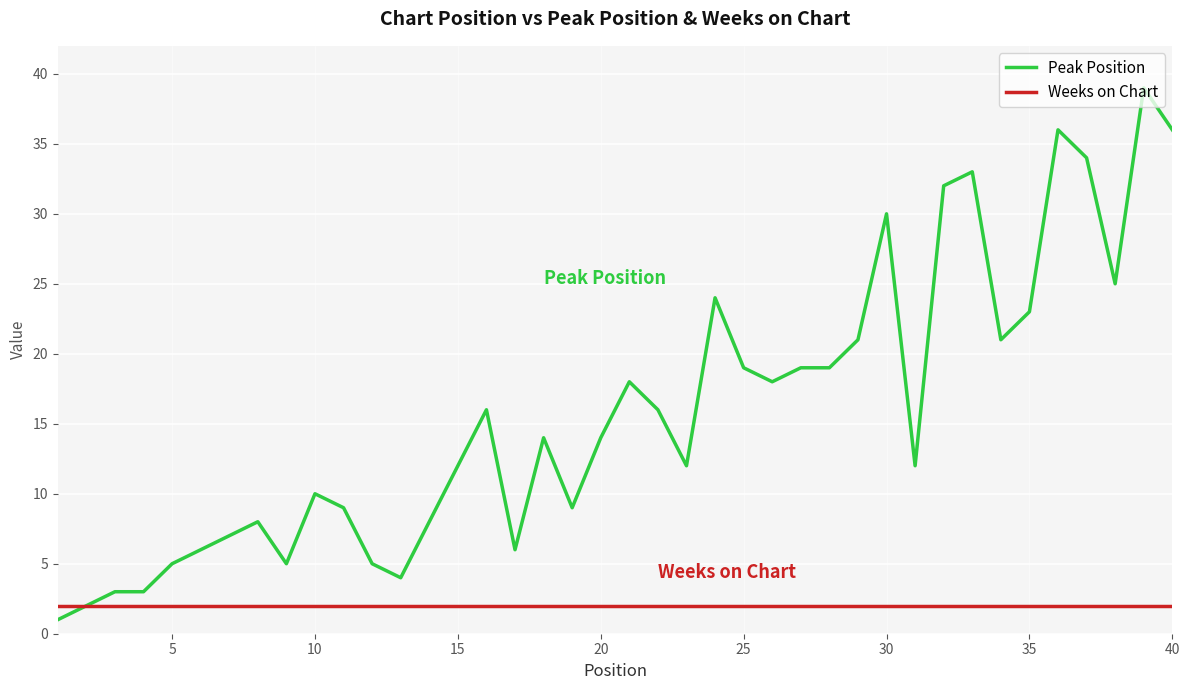

What is the minimum value for Weeks on Chart?

2